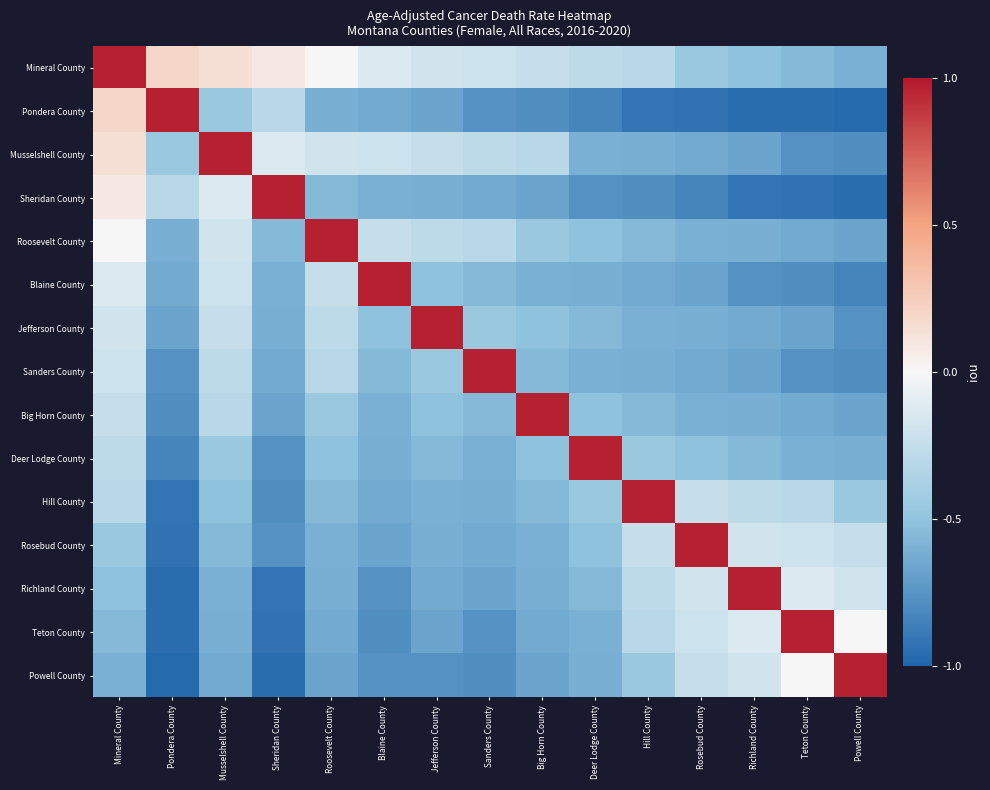

At which category is the sum across all series the highest?

Mineral County